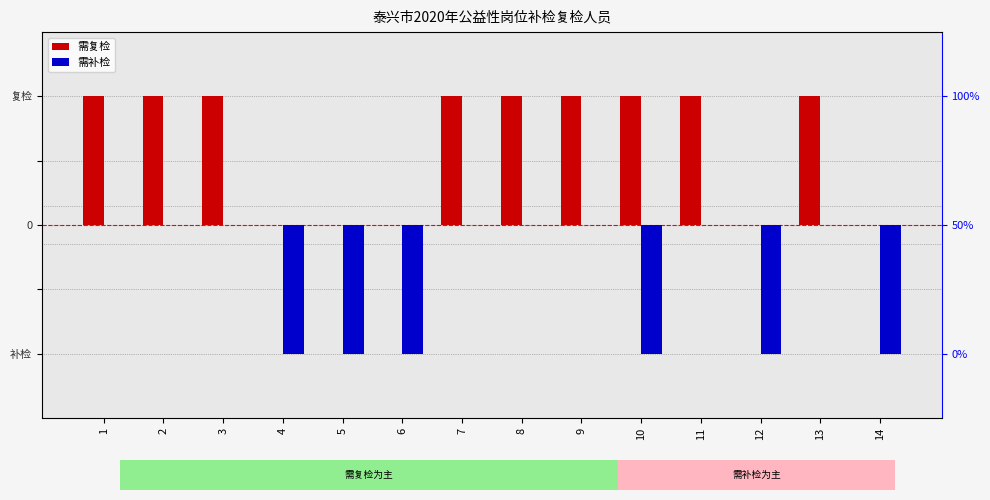

What is the sum of all 需复检 values?

9